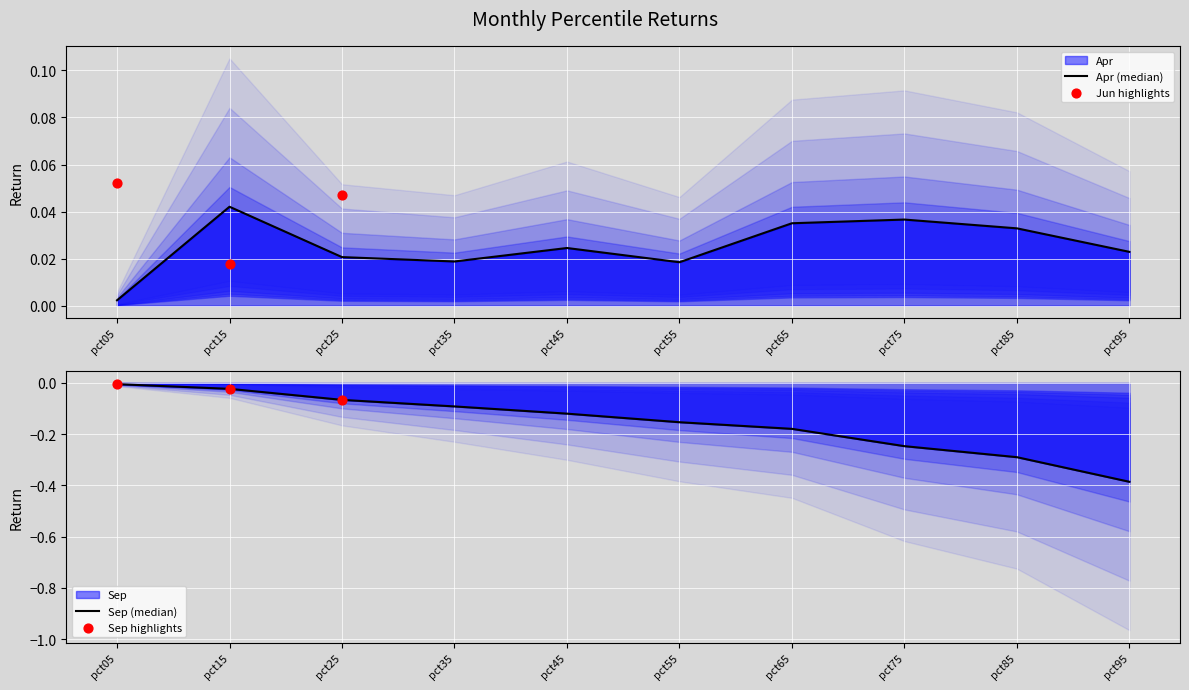

What are all the series names shown in the legend?

Apr, Sep